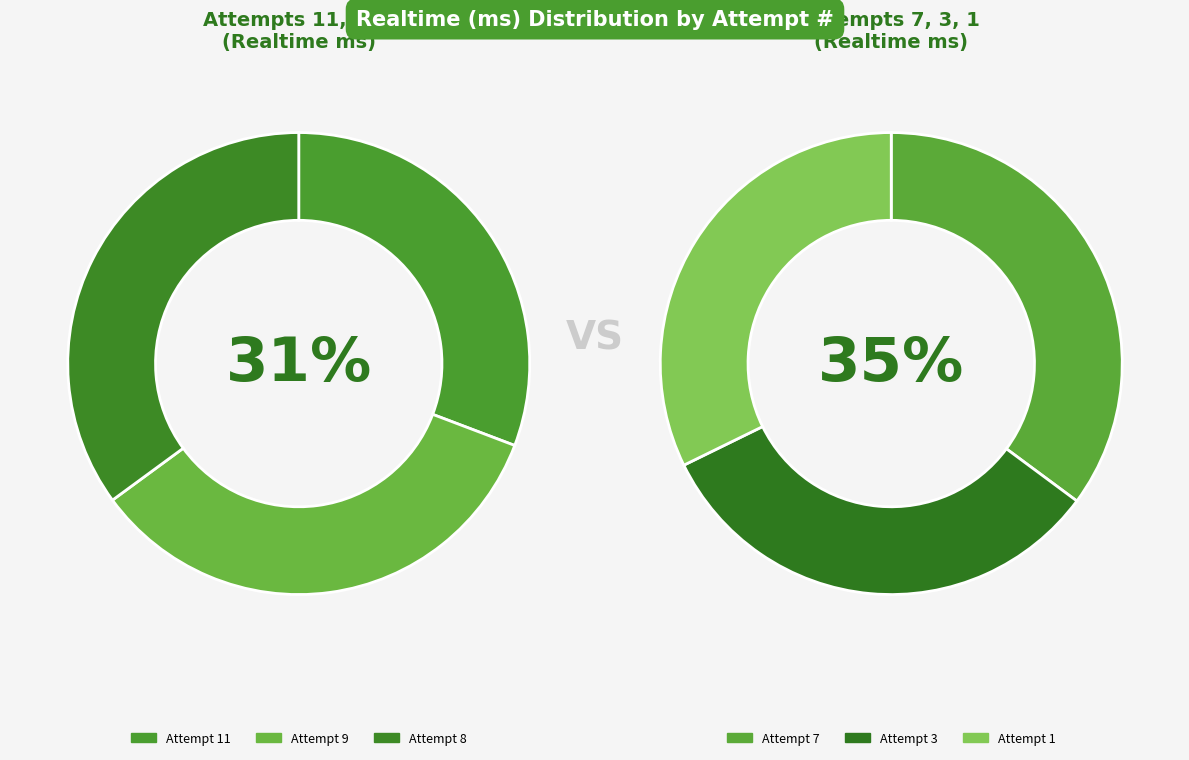

Which slice is the largest?

7